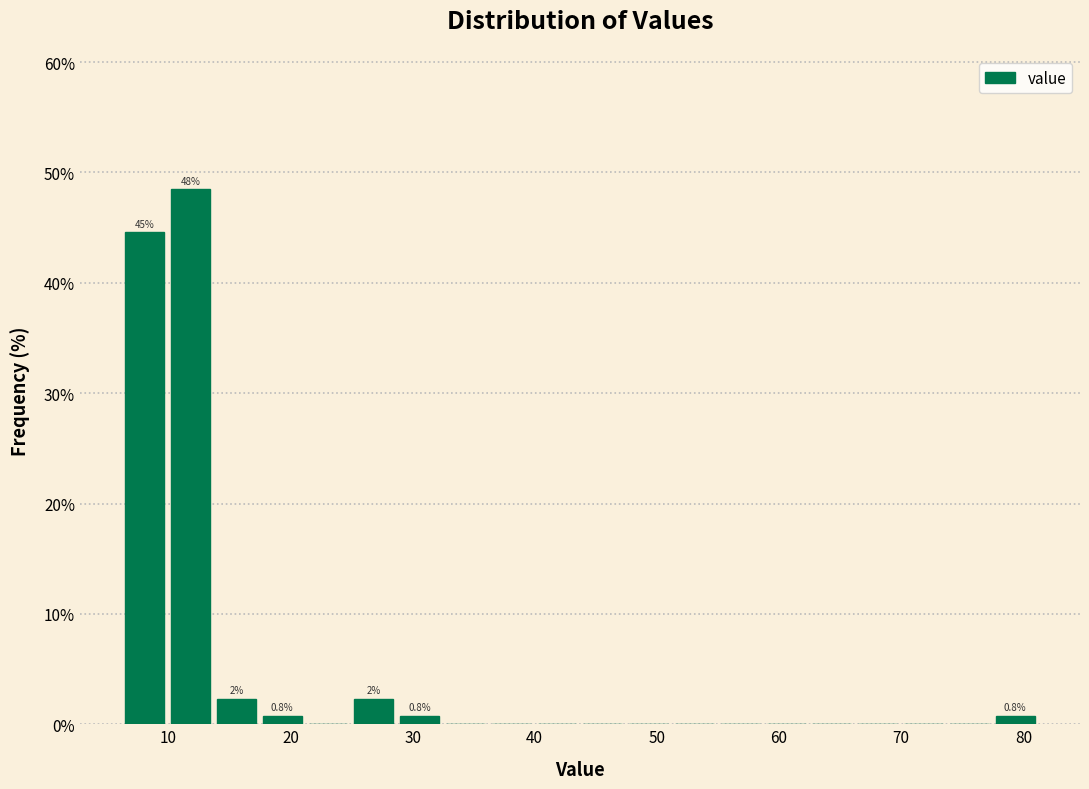

Around what value on the x-axis is the tallest bar? Give the approximate position of its centre, as read against the axis.

12